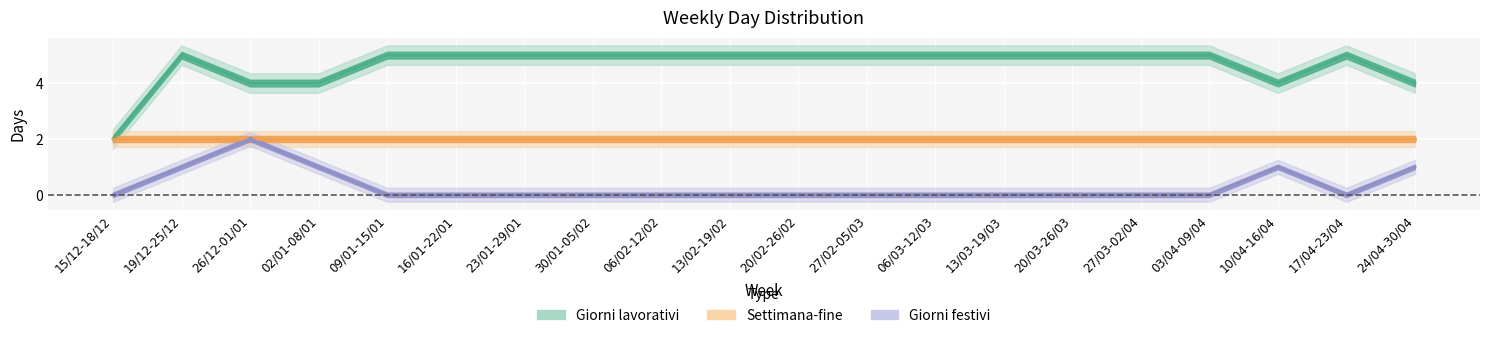

The value of Giorni festivi at 09/01-15/01 is 0. True or false?

True